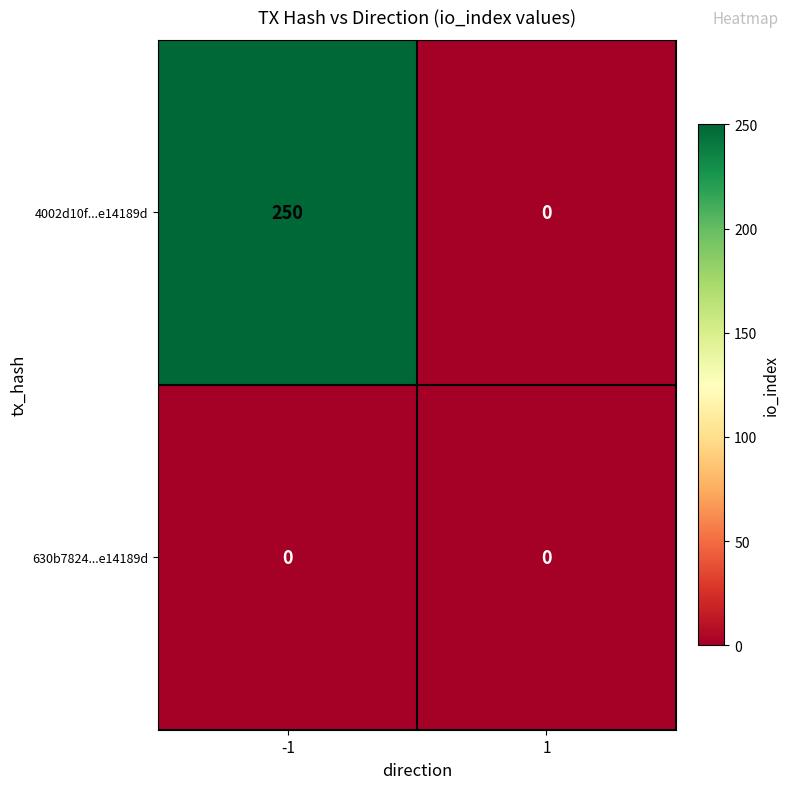

At -1, list the series in order from largest to smallest.

4002d10f...e14189d, 630b7824...e14189d